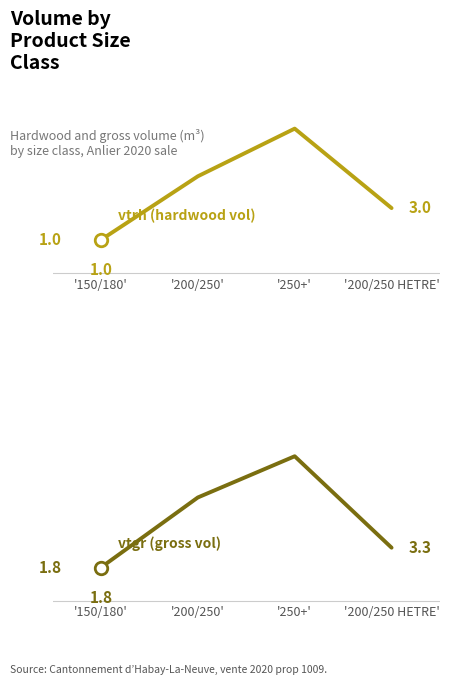

What is the difference between the vtrh (hardwood vol) values at −0.5 and 1.0?

2.0